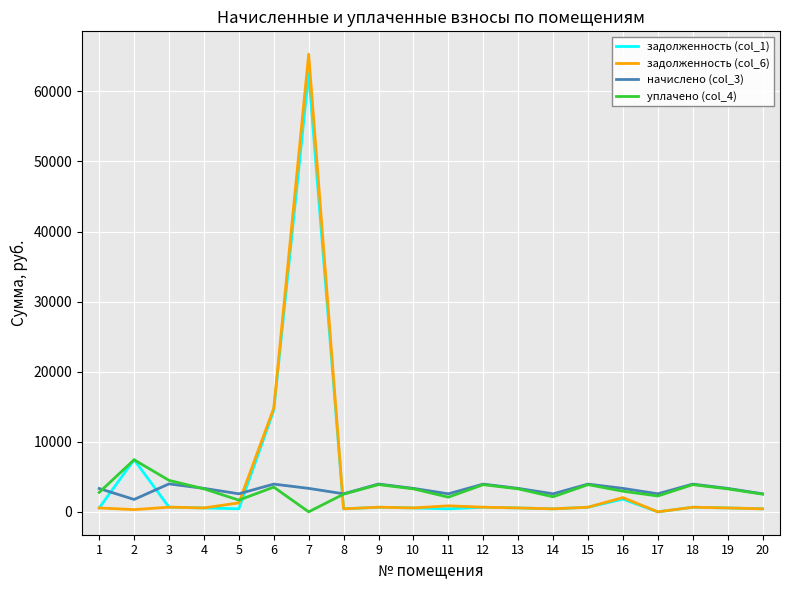

Is this an area chart (filled region under the line)?

No